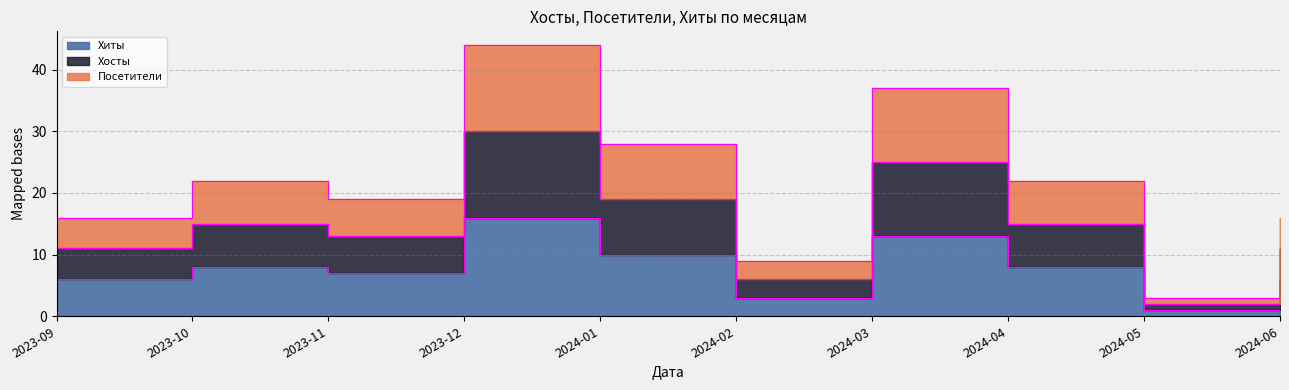

List the labels in order of Посетители value, largest first.

2023-12, 2024-03, 2024-01, 2023-10, 2024-04, 2023-11, 2023-09, 2024-06, 2024-02, 2024-05